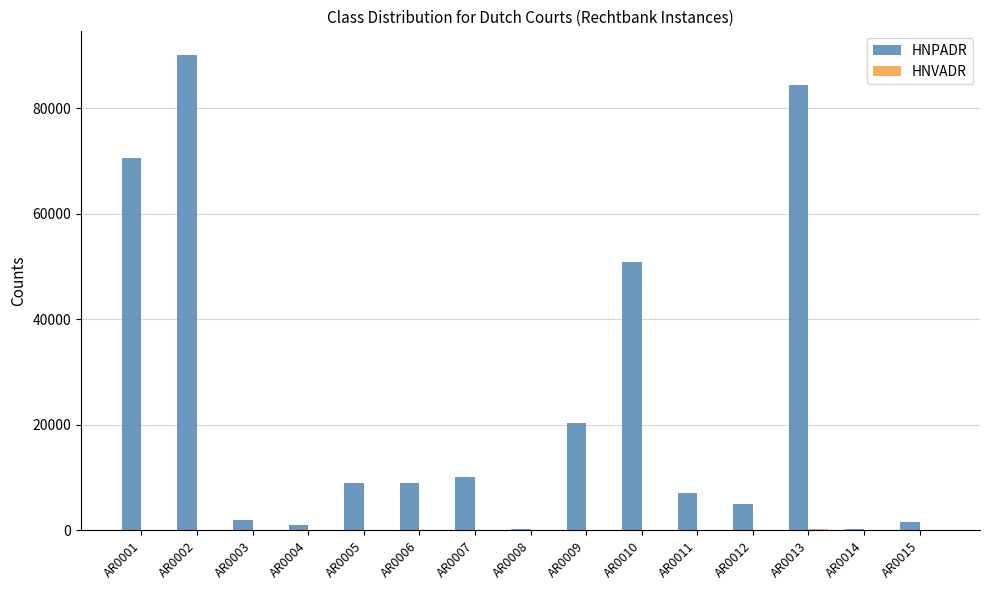

What is the sum of all HNPADR values?

361702